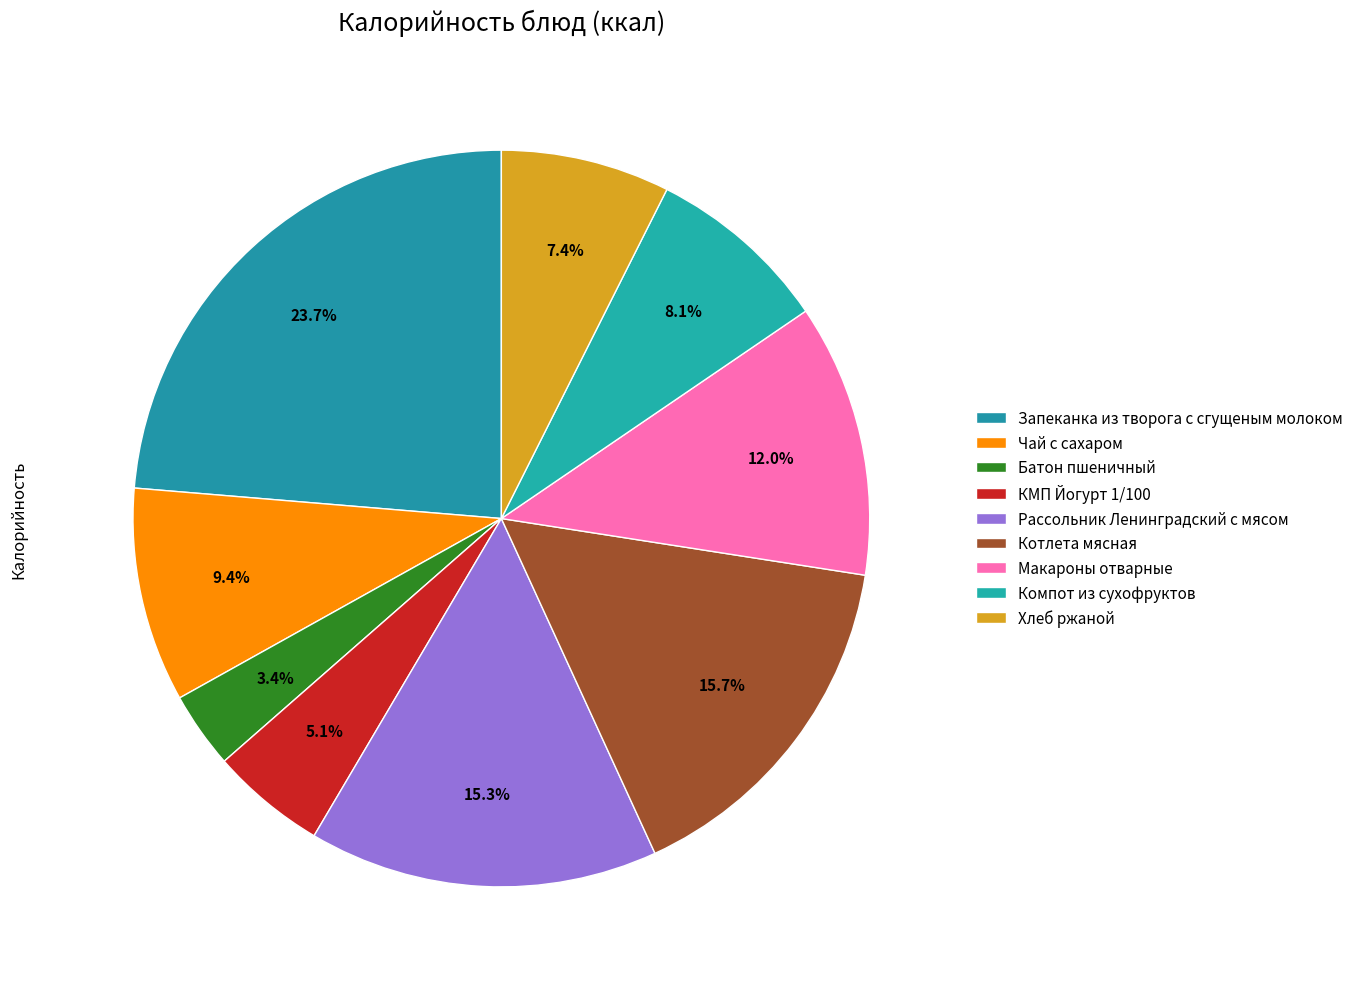

Which category has the smallest portion of the pie?

Батон пшеничный